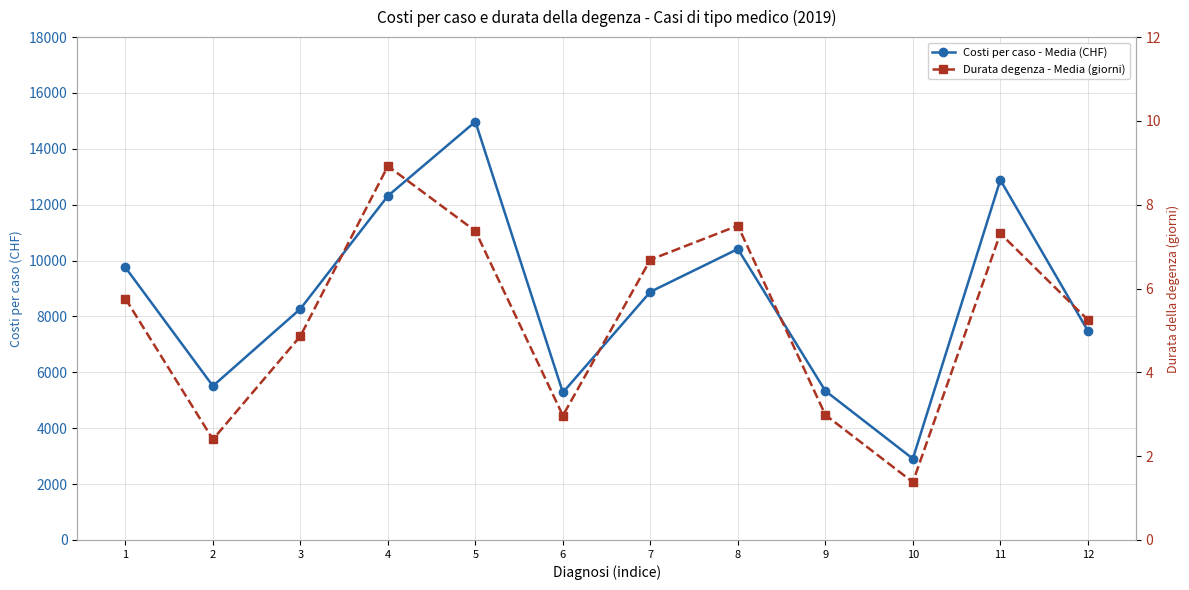

What is the value of the Costi per caso - Media (CHF) point at the 8th from the left?

10415.4